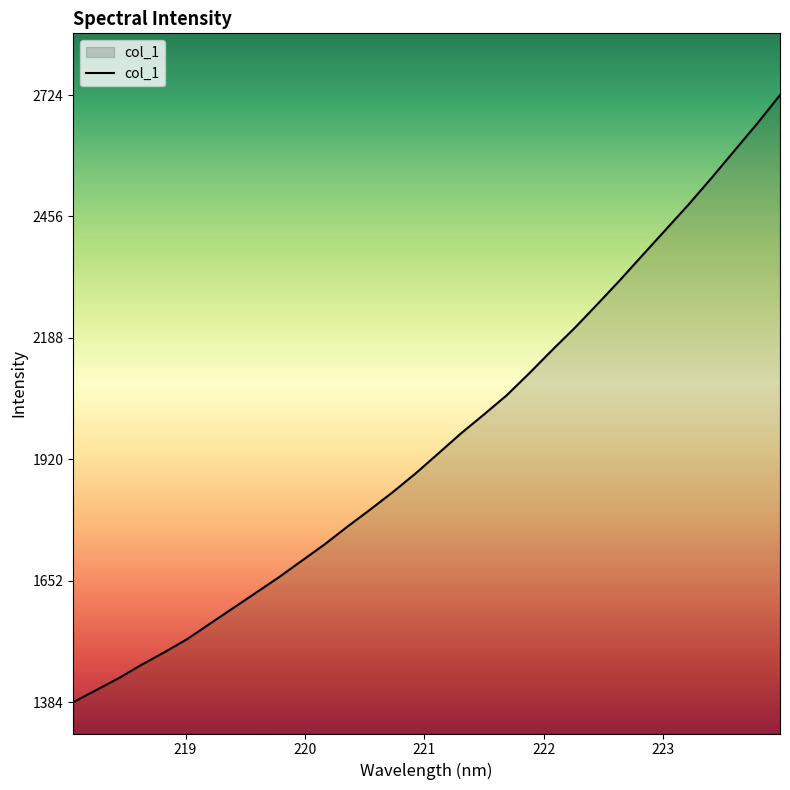

What is the maximum value shown in the chart?

2723.9